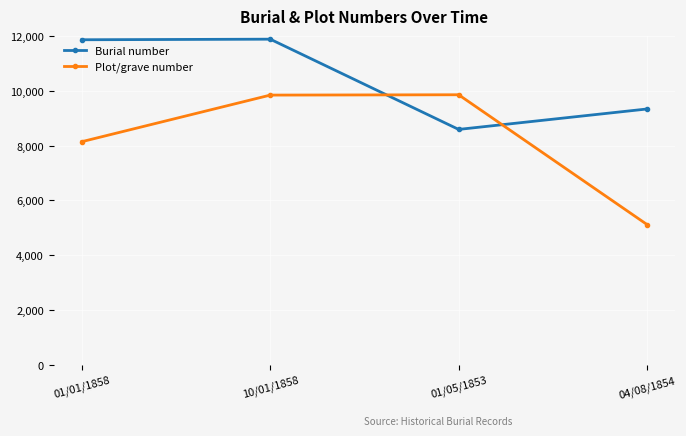

Read the Plot/grave number value at 01/01/1858, to the nearest 10.

8150